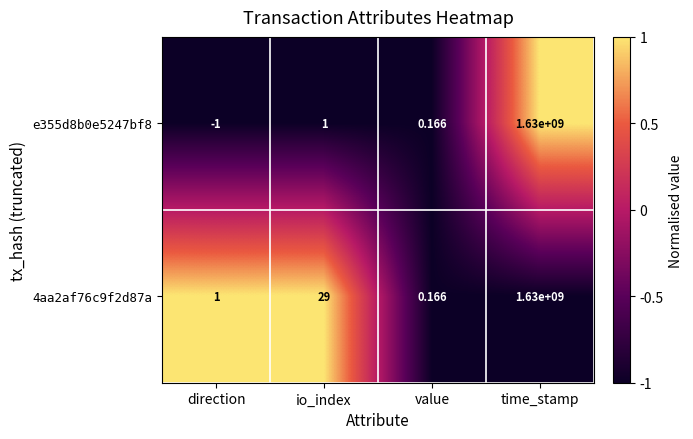

At which label is 4aa2af76c9f2d87a closest to 815000000?

io_index